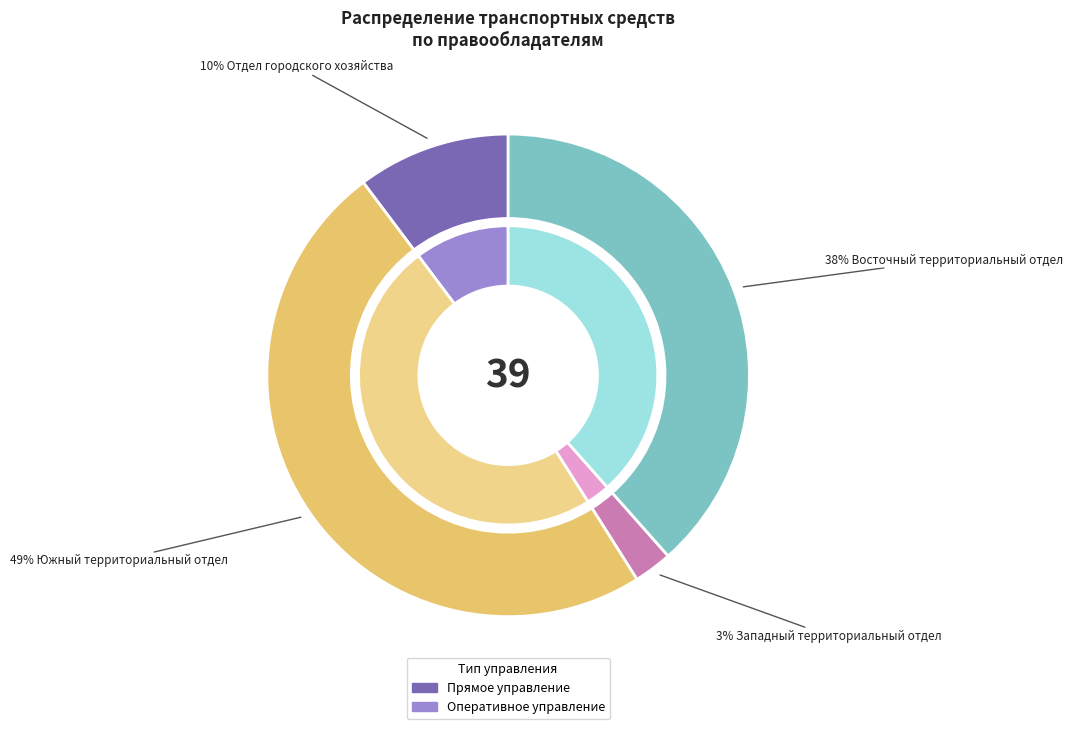

Is there a majority slice in this chart?

No